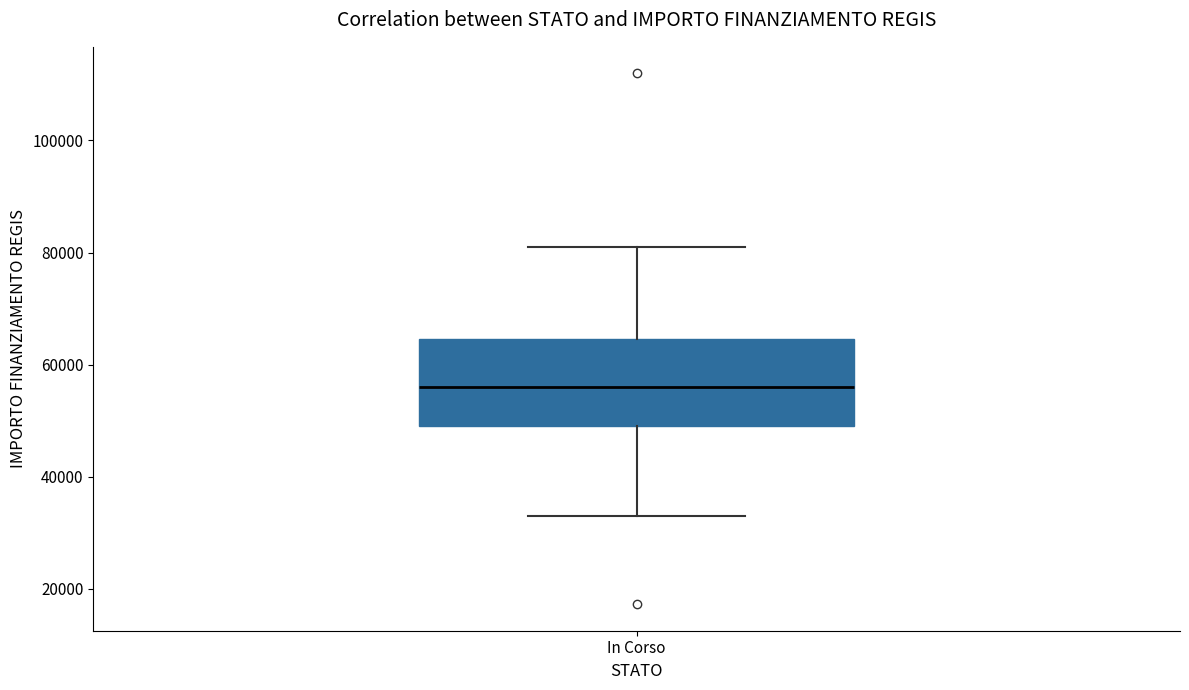

Transcribe this box plot: give where the median line is, the range the box spans, and where the two whiskers end, as read against the y-axis. The values are not printed on the chart, so give them approximately, as read against the axis.

median 56000, box 50000 to 64000, whiskers 32000 to 80000